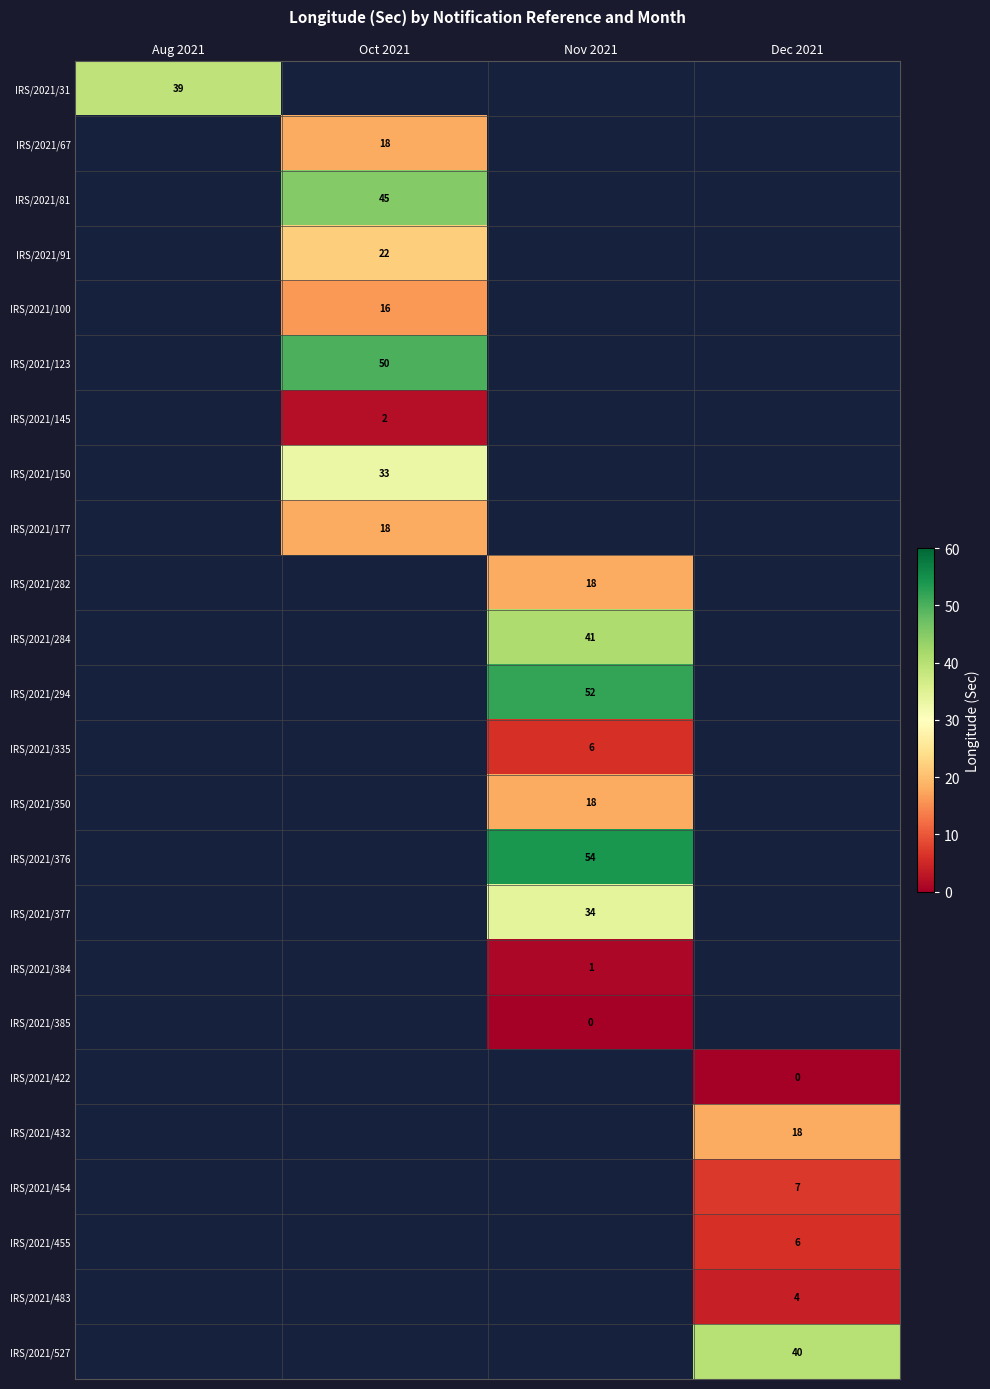

The value of IRS/2021/81 at Oct 2021 is 24. True or false?

False